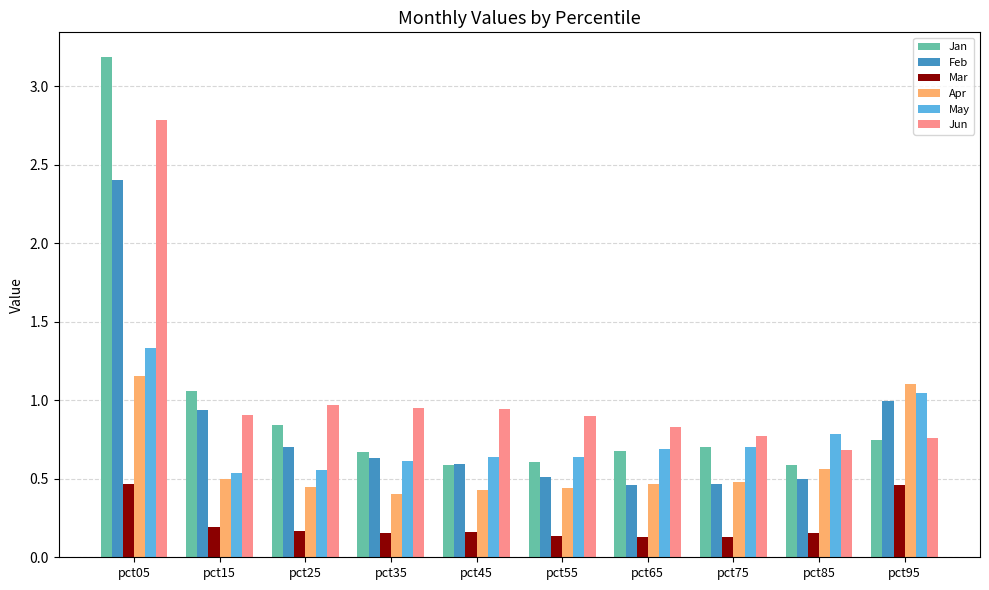

Which series has the largest total across all categories?

Jun